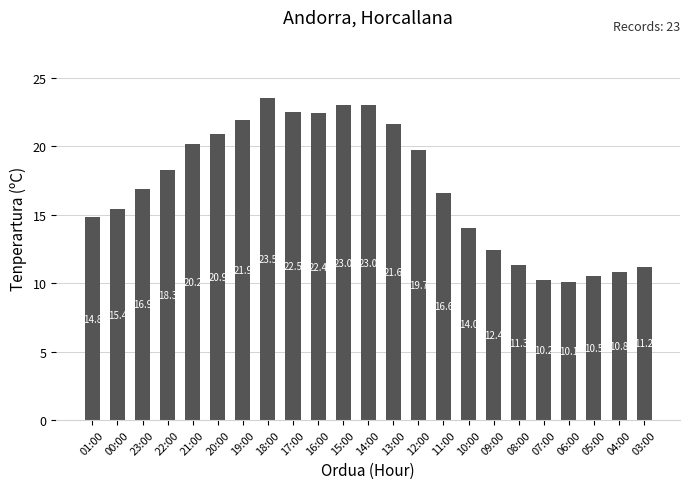

Approximately how many times larger is the value at 03:00 compared to 18:00?

0.5